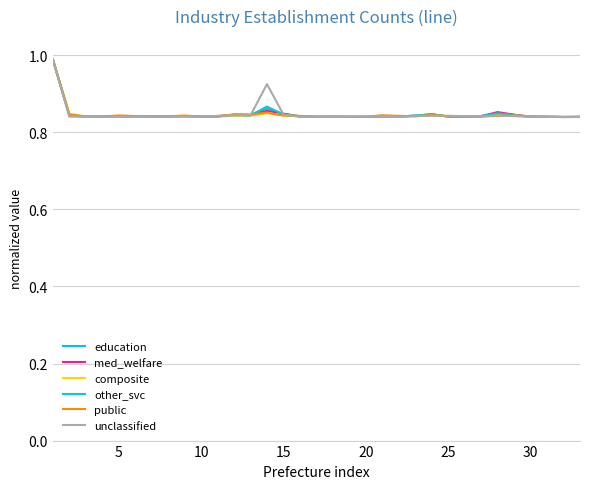

What is the maximum value shown in the chart?

1.0